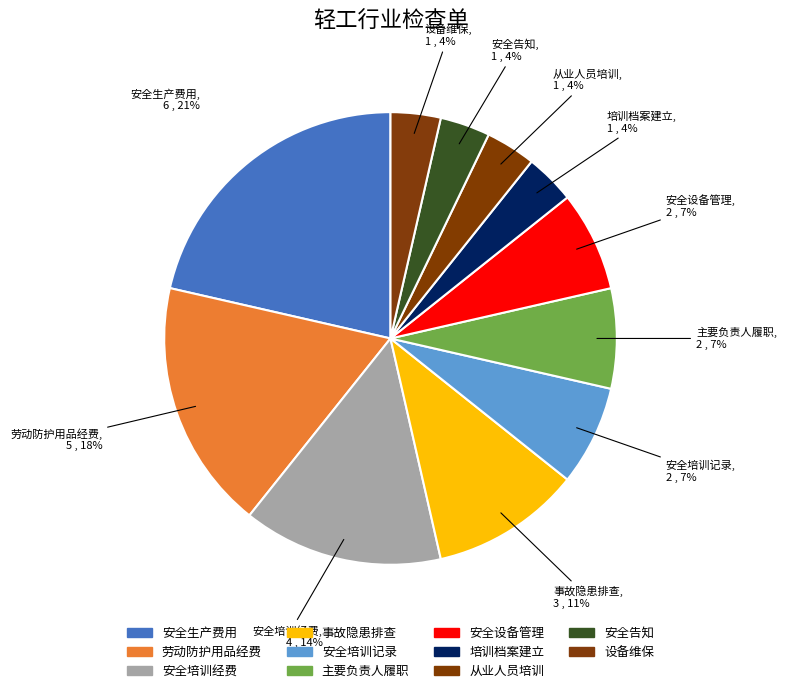

The 安全培训经费 slice represents 14% of the pie. True or false?

True